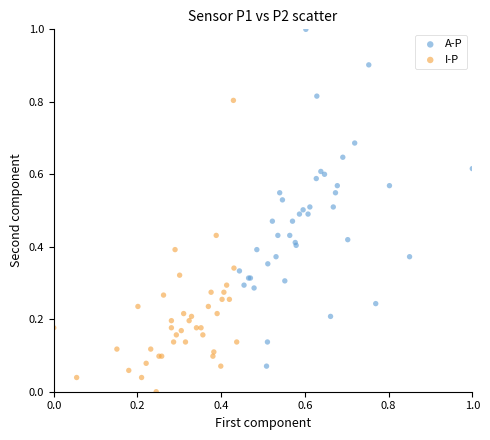

Which series contains the lowest Y value?

I-P